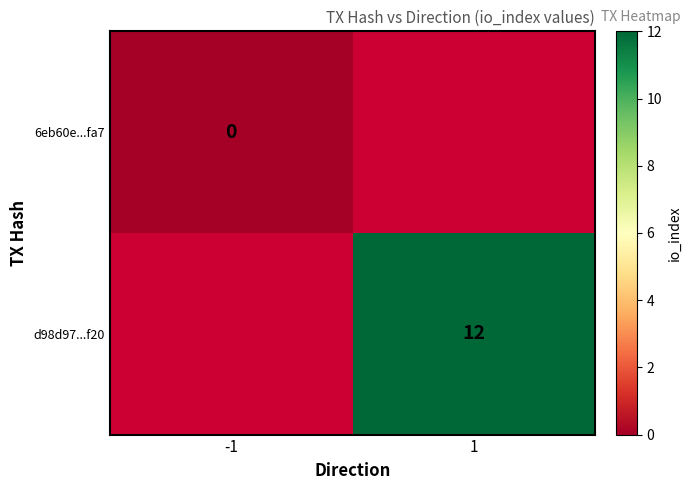

Which label corresponds to the smallest value in the chart?

-1